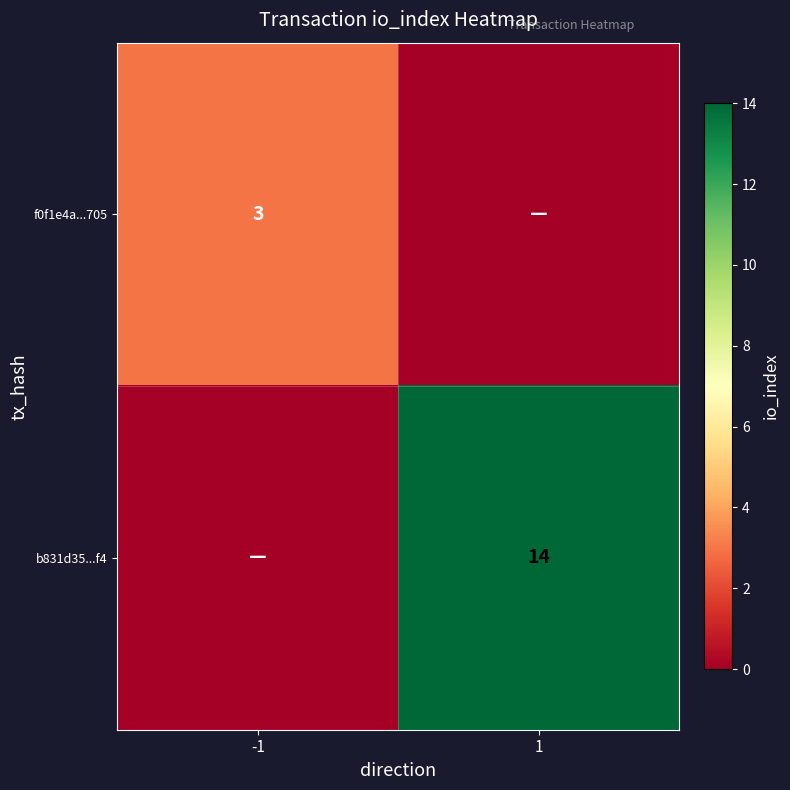

What is the difference between the highest and lowest values at -1?

3